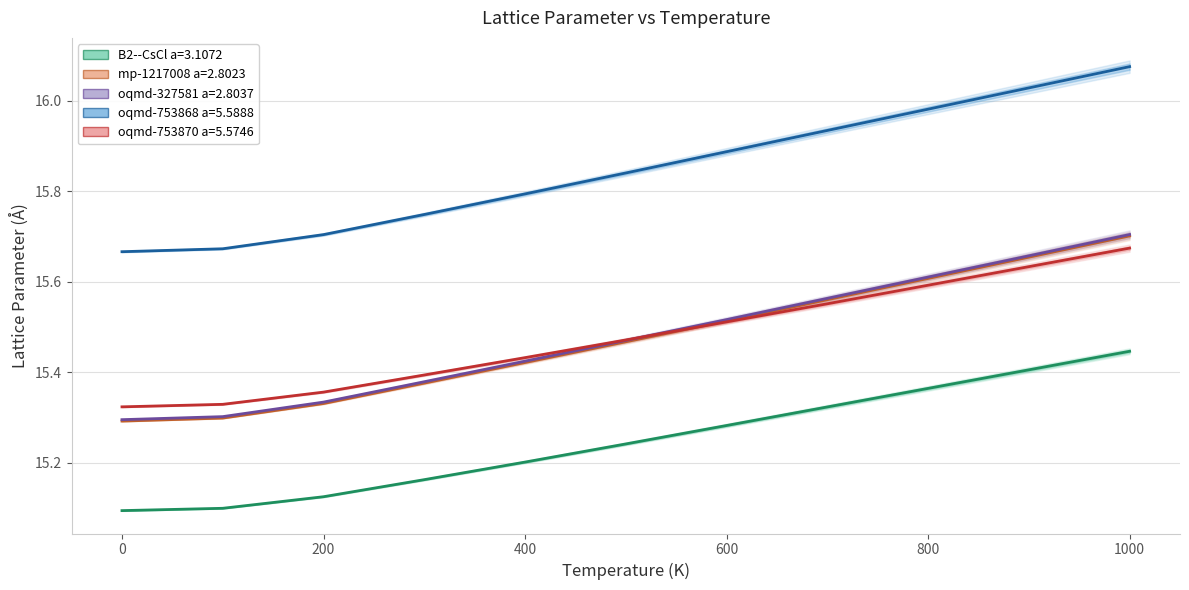

What is the sum of all oqmd-753868 a=5.5888 values?

174.3